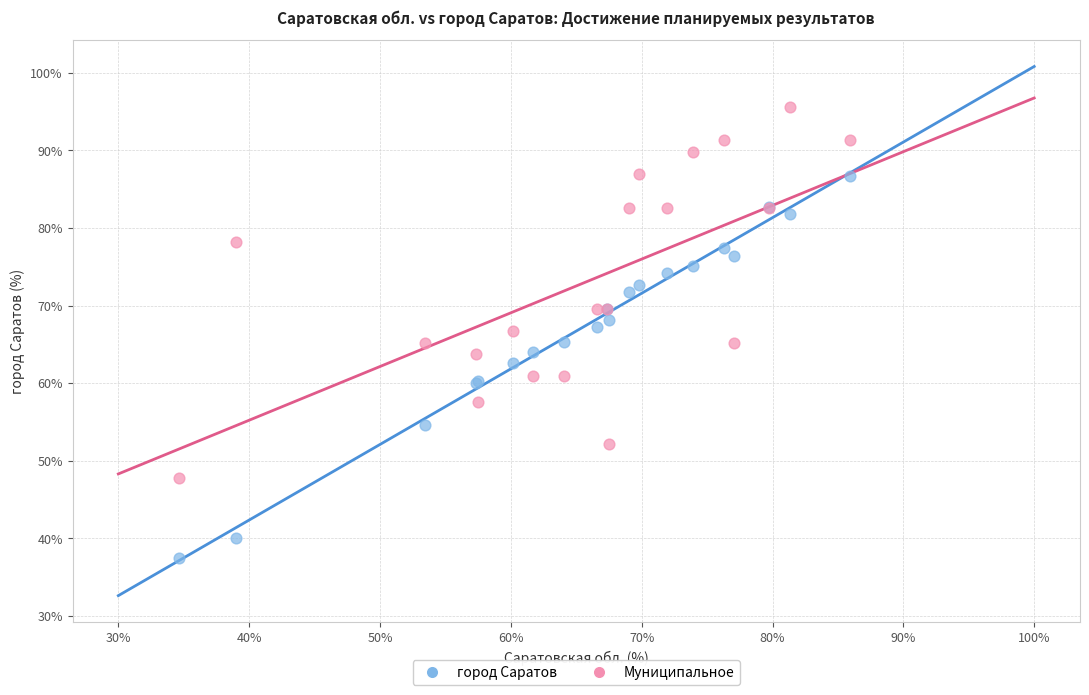

What are all the series names shown in the legend?

город Саратов, Муниципальное